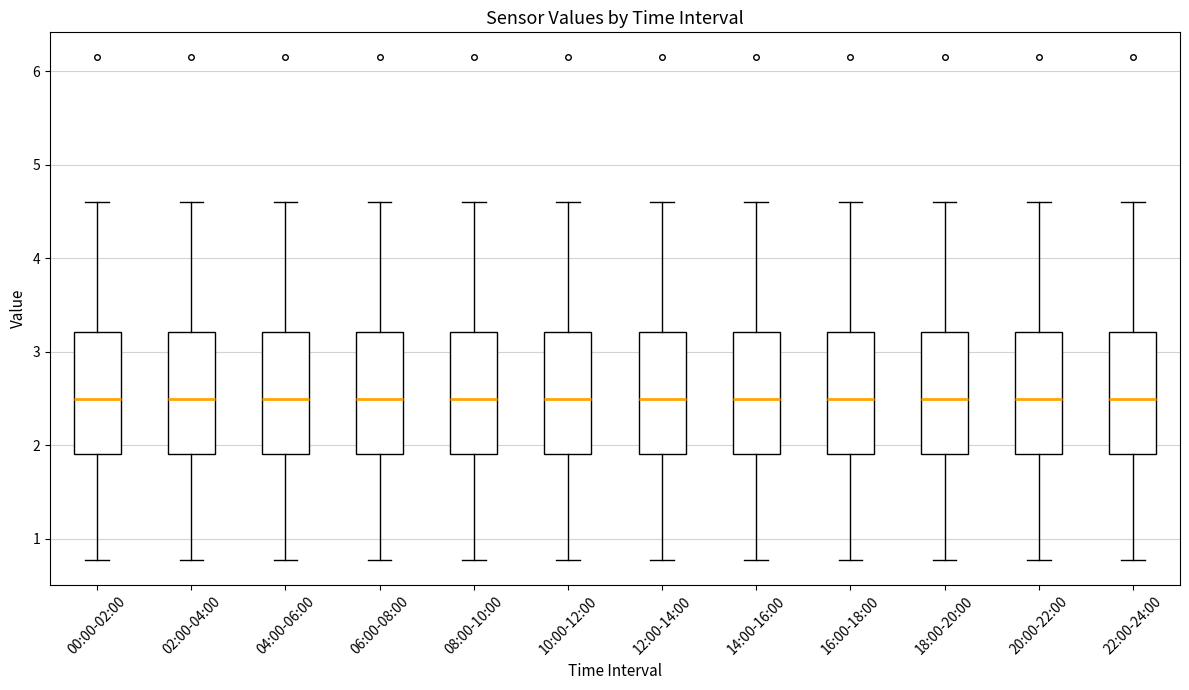

Reading left to right, transcribe this box plot: for each box, give where its median line is, the range the box spans, and where its two whiskers end, as read against the y-axis. The values are not printed on the chart, so give them approximately, as read against the axis.

00:00-02:00: median 2.5, box 1.9 to 3.2, whiskers 0.8 to 4.6
02:00-04:00: median 2.5, box 1.9 to 3.2, whiskers 0.8 to 4.6
04:00-06:00: median 2.5, box 1.9 to 3.2, whiskers 0.8 to 4.6
06:00-08:00: median 2.5, box 1.9 to 3.2, whiskers 0.8 to 4.6
08:00-10:00: median 2.5, box 1.9 to 3.2, whiskers 0.8 to 4.6
10:00-12:00: median 2.5, box 1.9 to 3.2, whiskers 0.8 to 4.6
12:00-14:00: median 2.5, box 1.9 to 3.2, whiskers 0.8 to 4.6
14:00-16:00: median 2.5, box 1.9 to 3.2, whiskers 0.8 to 4.6
16:00-18:00: median 2.5, box 1.9 to 3.2, whiskers 0.8 to 4.6
18:00-20:00: median 2.5, box 1.9 to 3.2, whiskers 0.8 to 4.6
20:00-22:00: median 2.5, box 1.9 to 3.2, whiskers 0.8 to 4.6
22:00-24:00: median 2.5, box 1.9 to 3.2, whiskers 0.8 to 4.6